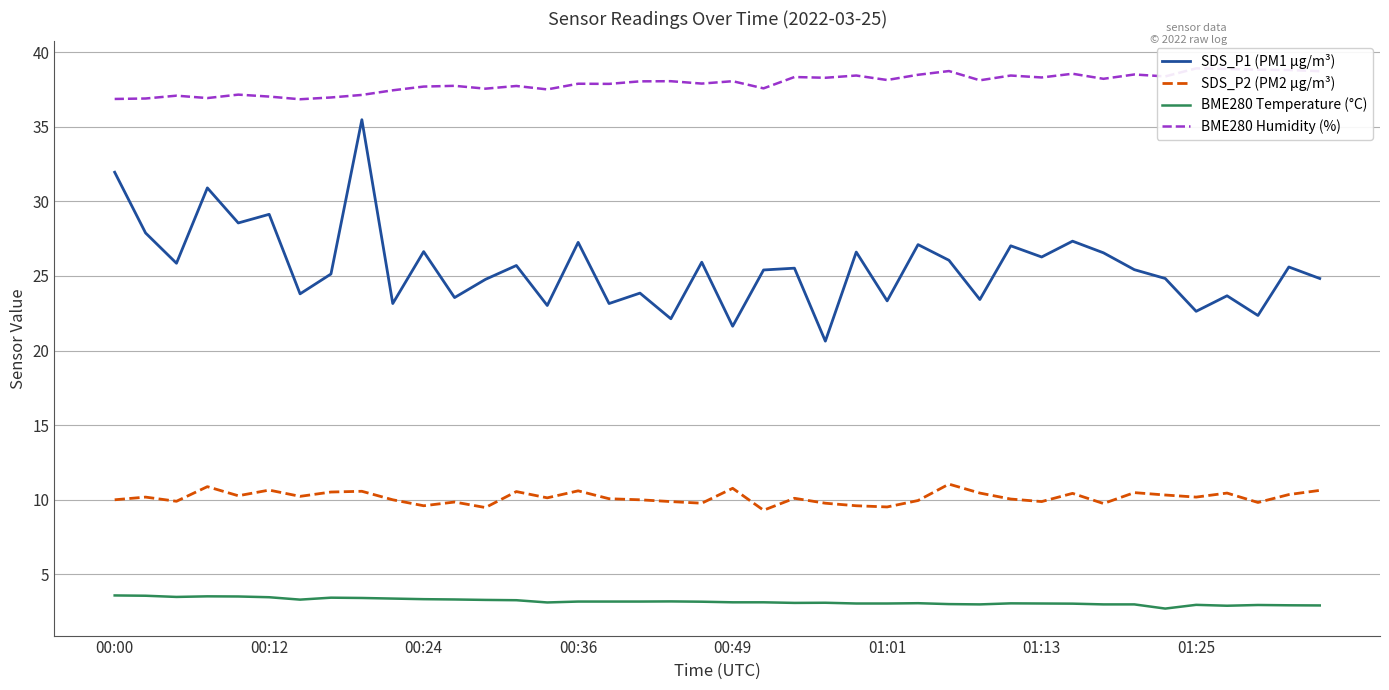

What is the lowest value of the SDS_P2 (PM2 µg/m³) series?

9.3